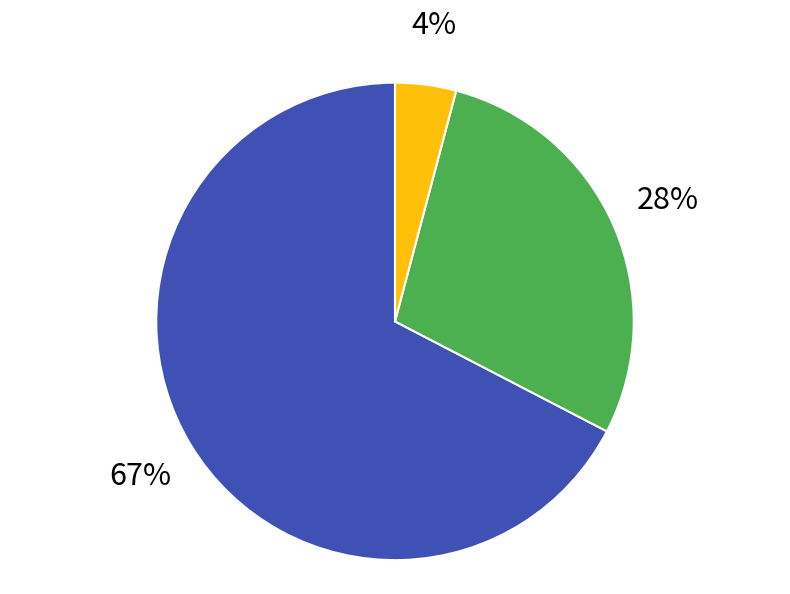

Is there any slice that represents more than half of the pie?

Yes